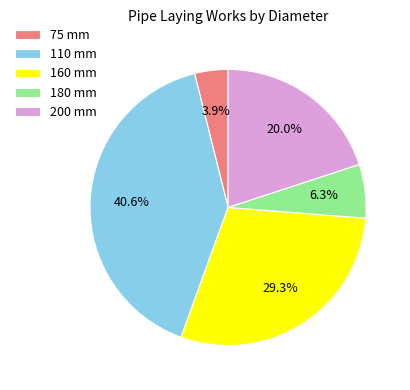

To the nearest percent, what portion does 75 mm represent?

4%